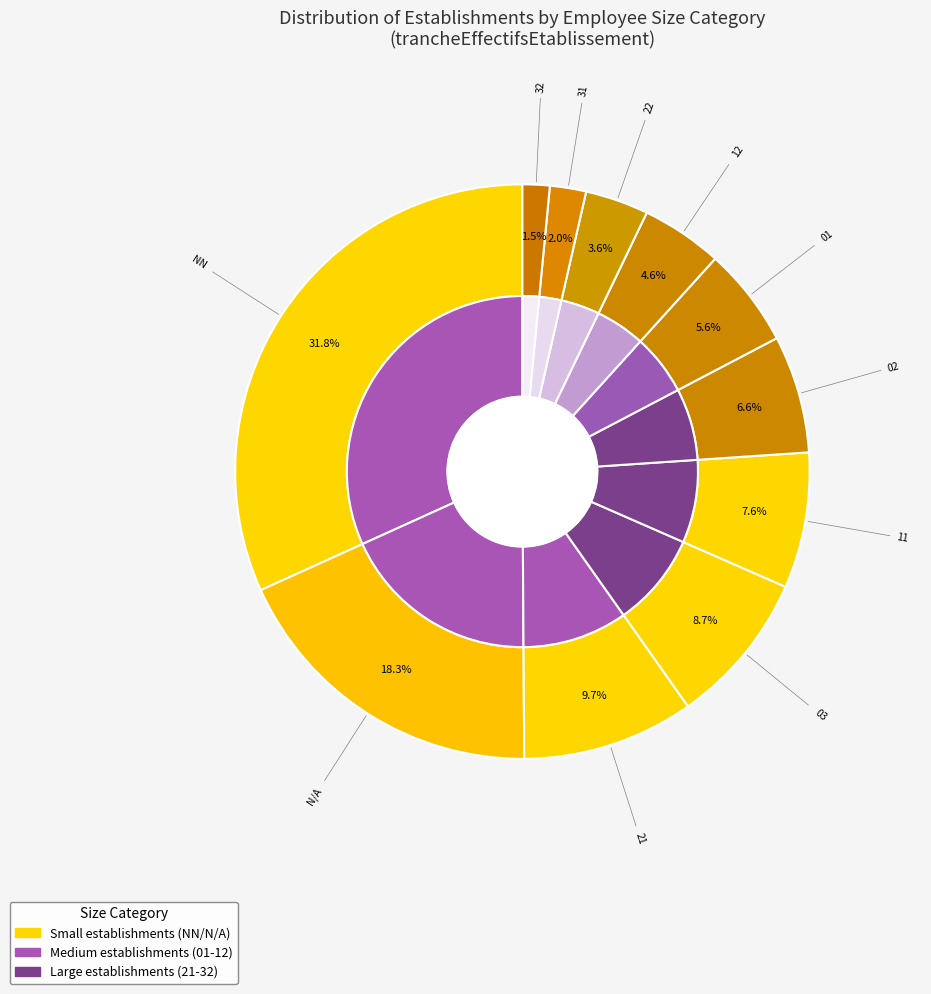

What is the largest slice in the pie chart?

NN